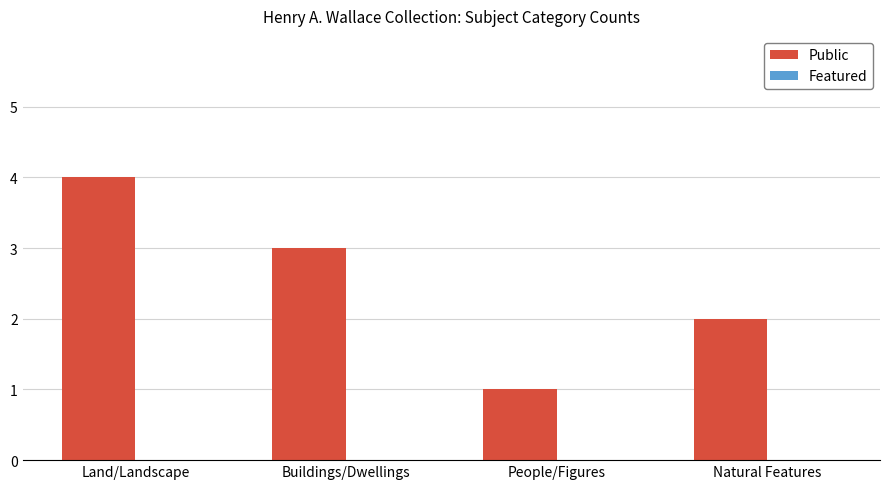

Are the bars horizontal?

No